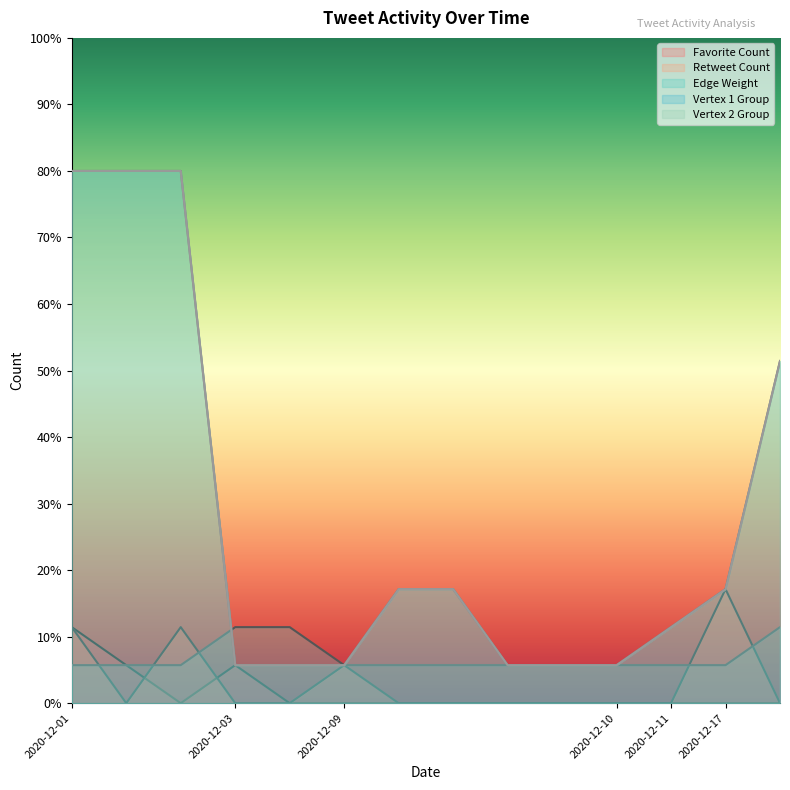

What value does the Vertex 1 Group series have at 2020-12-01?

80.0